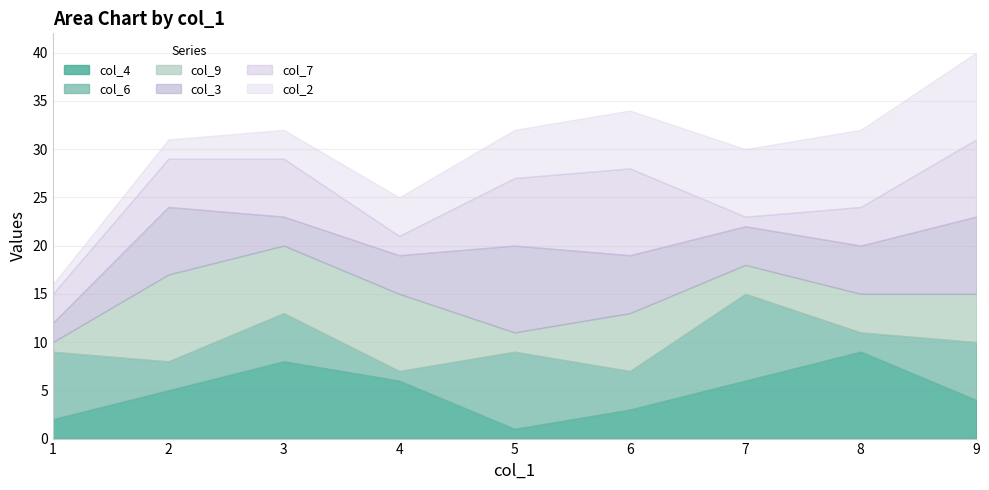

Does the chart have visible grid lines?

Yes